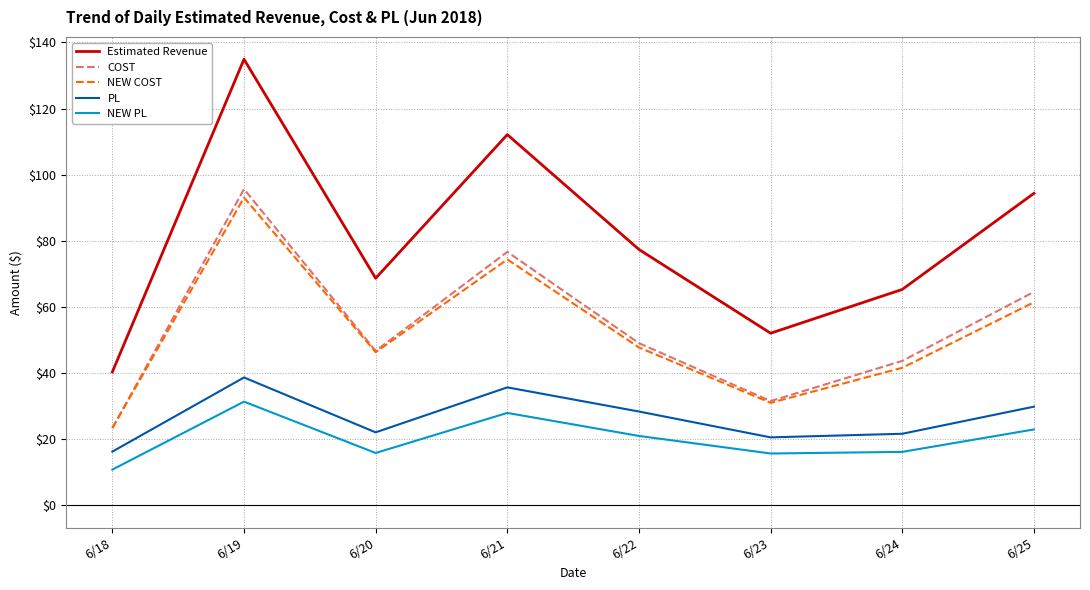

True or false: Estimated Revenue and NEW COST intersect in this chart.

False